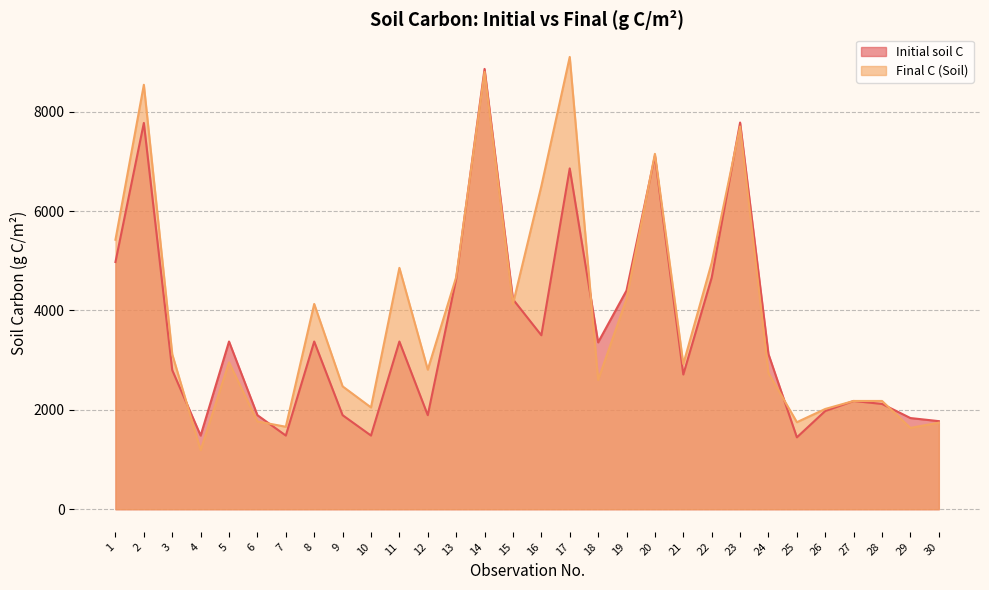

List the series in order of their overall mean, lowest first.

Initial soil C, Final C (Soil)